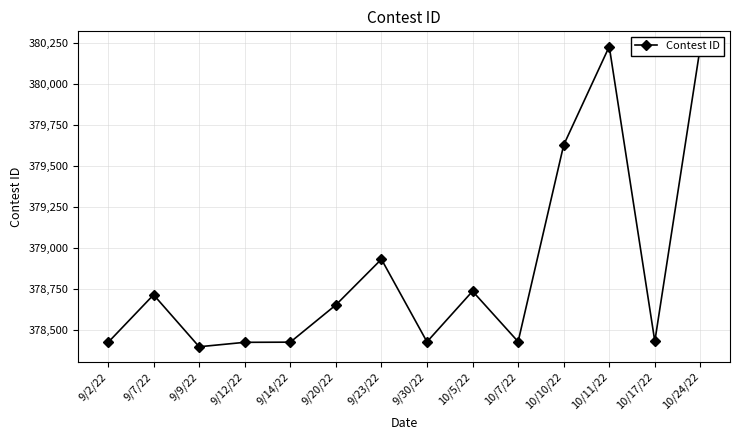

The value at 9/12/22 is 239933. True or false?

False